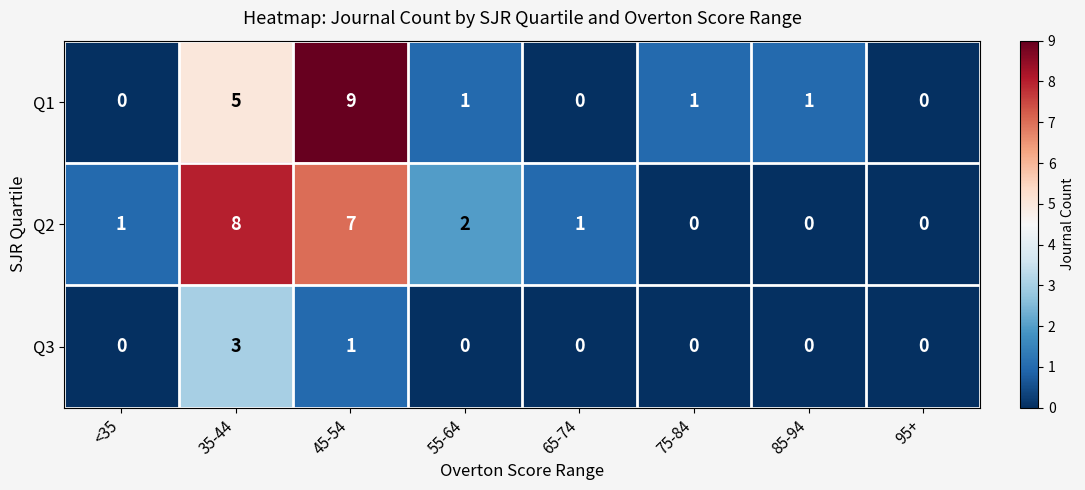

How many positive values does the Q1 series have?

5